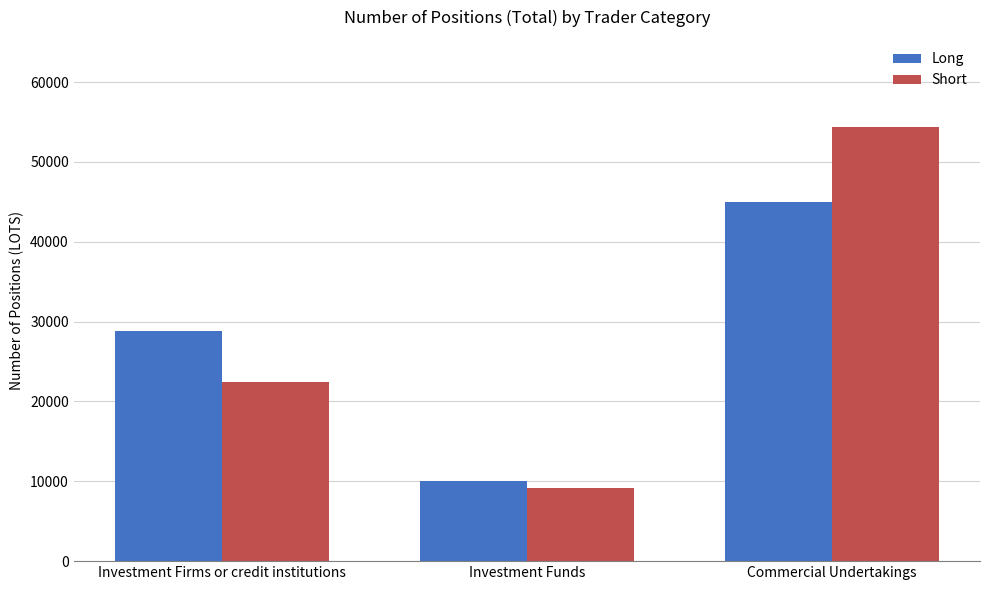

Count the number of categories in the chart.

3